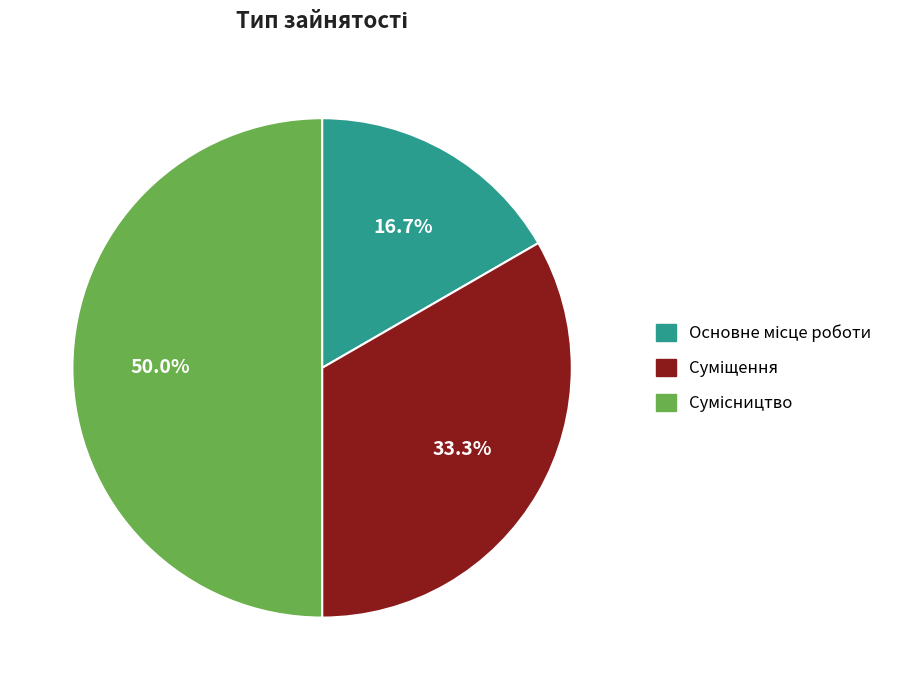

Rank the categories by value from lowest to highest.

Основне місце роботи, Суміщення, Сумісництво